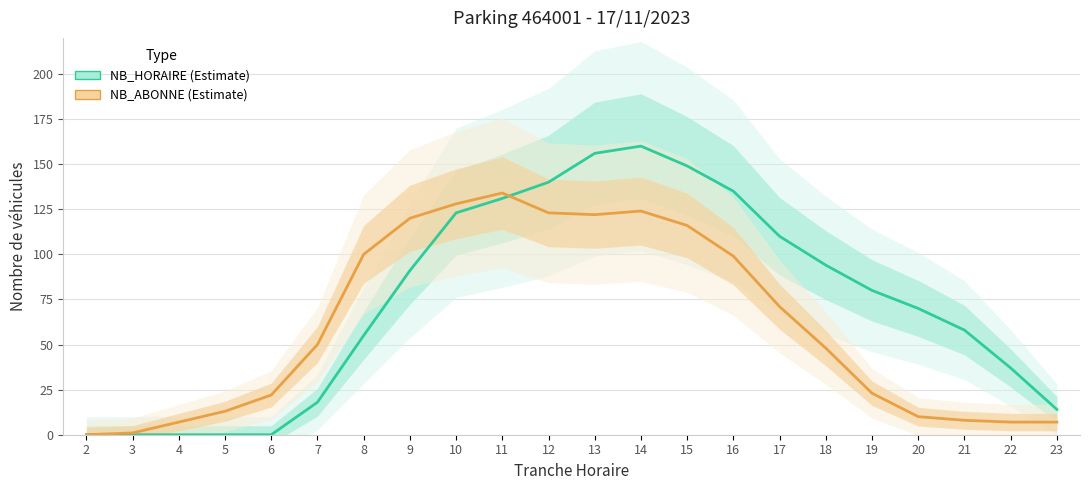

The NB_ABONNE series shows 209 at 13. True or false?

False